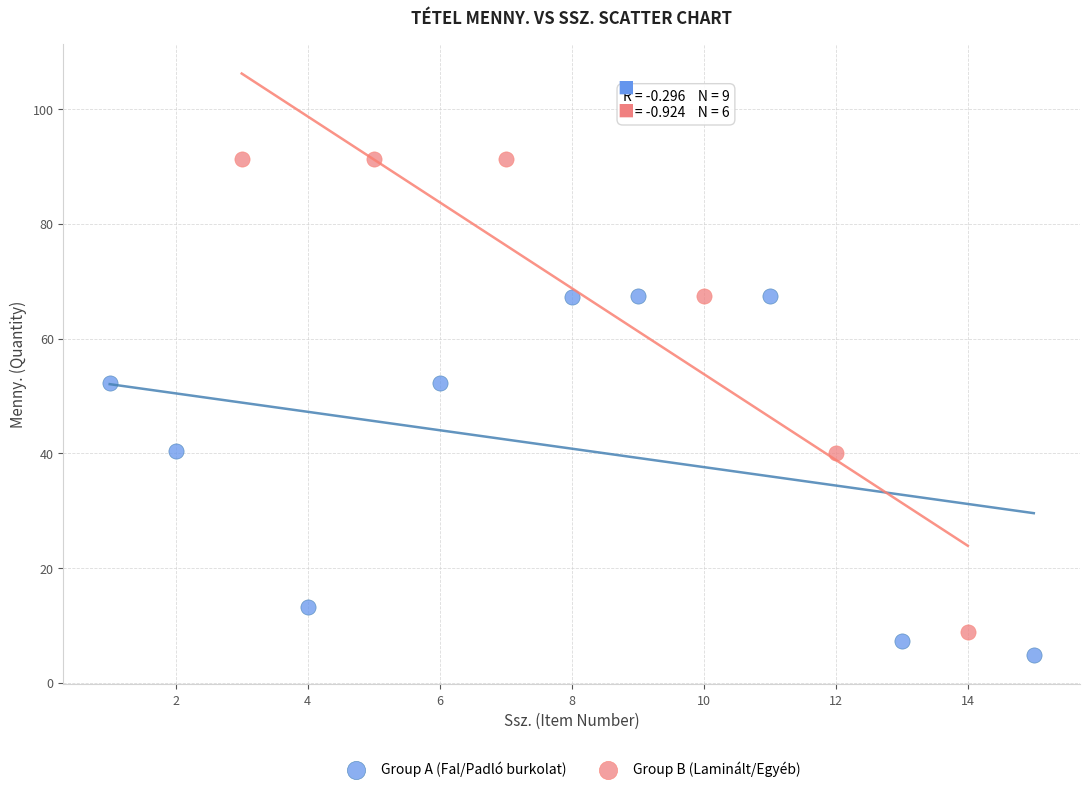

What are all the series names shown in the legend?

Group A (Fal/Padló burkolat), Group B (Laminált/Egyéb)